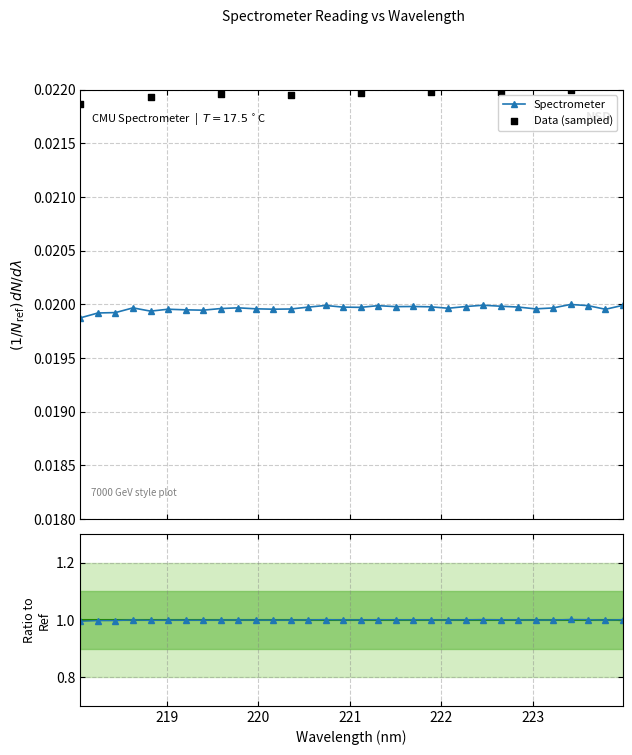

Between 220.3533 and 218.0596, which is larger?

220.3533